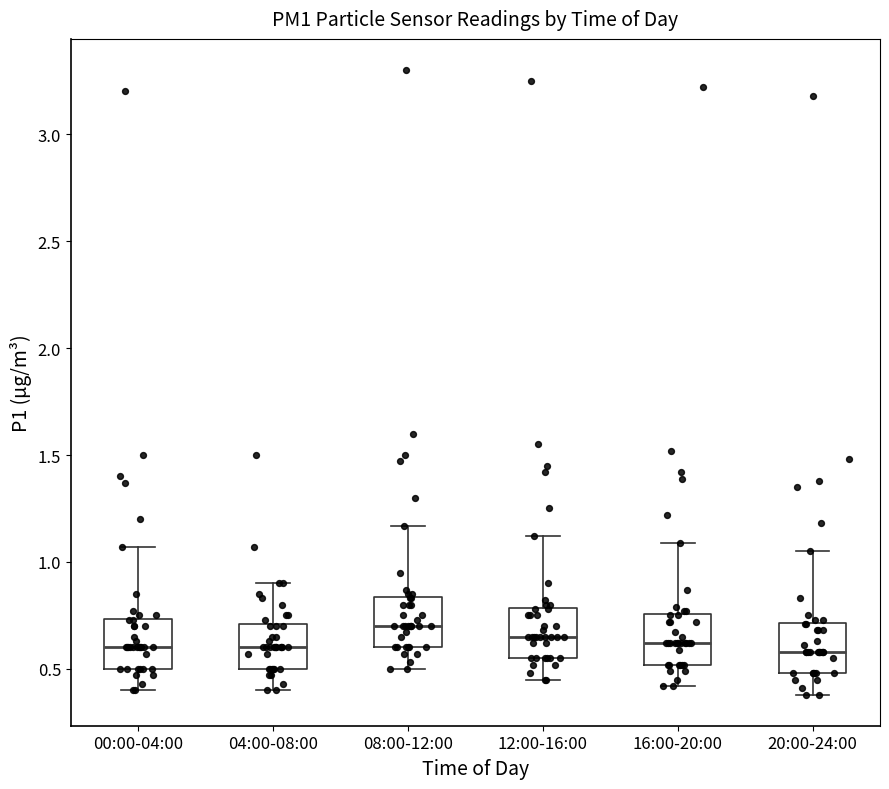

Reading left to right, read every box against the y-axis: the position of its median line, the range the box covers, and the ends of its whiskers. The values are not printed on the chart, so give them approximately, as read against the axis.

00:00-04:00: median 0.60, box 0.50 to 0.75, whiskers 0.40 to 1.05
04:00-08:00: median 0.60, box 0.50 to 0.70, whiskers 0.40 to 0.90
08:00-12:00: median 0.70, box 0.60 to 0.85, whiskers 0.50 to 1.15
12:00-16:00: median 0.65, box 0.55 to 0.80, whiskers 0.45 to 1.10
16:00-20:00: median 0.60, box 0.50 to 0.75, whiskers 0.40 to 1.10
20:00-24:00: median 0.60, box 0.50 to 0.70, whiskers 0.40 to 1.05